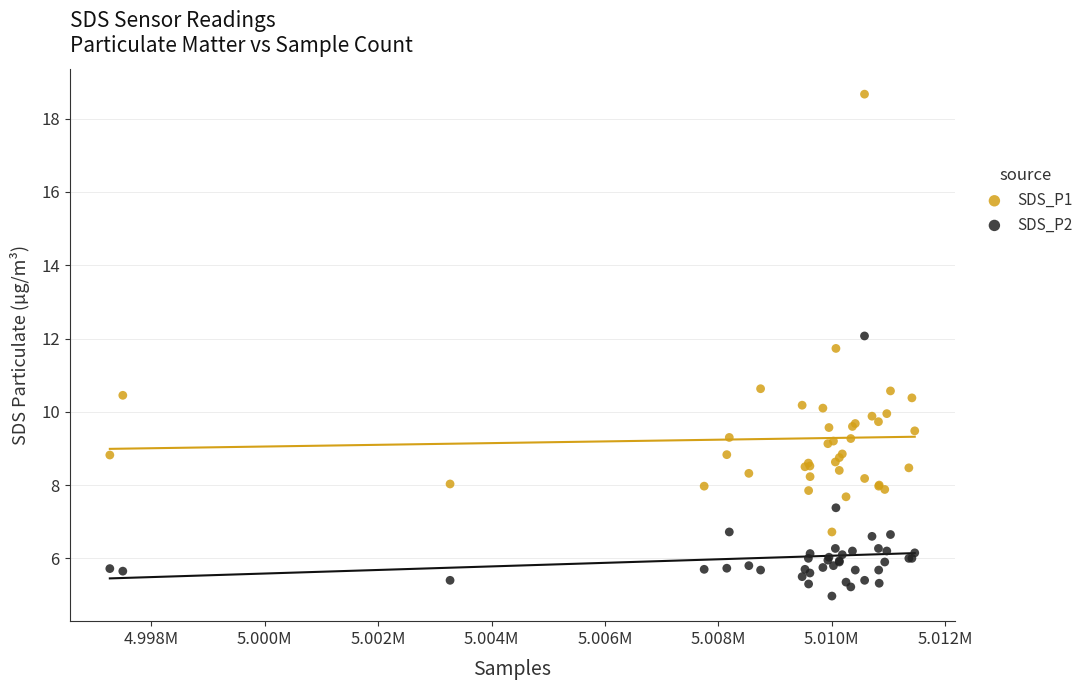

Which series has the widest spread of Y values?

SDS_P1